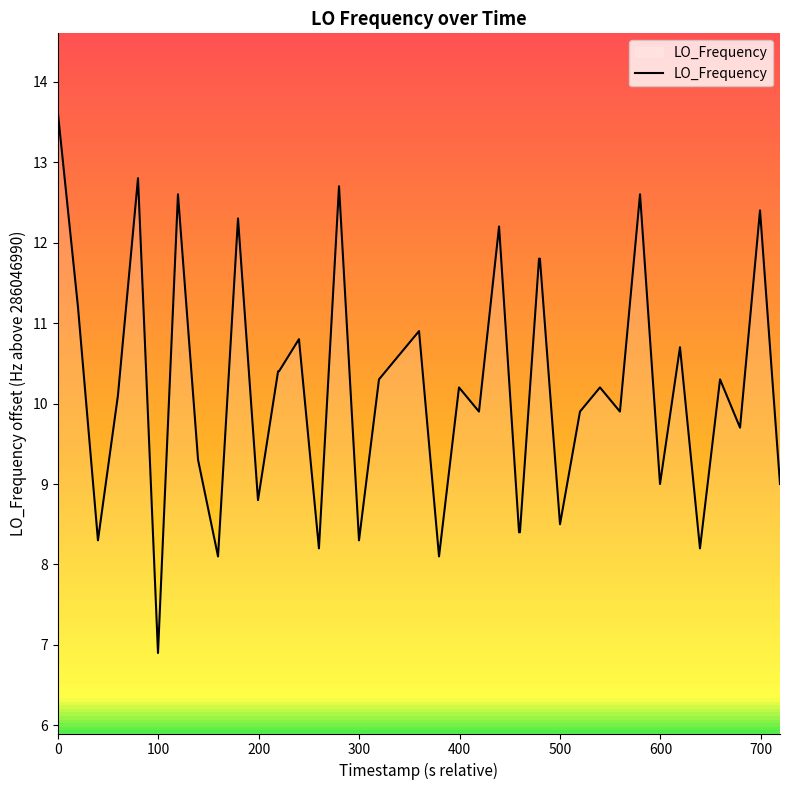

What is the sum of all values?

407.8